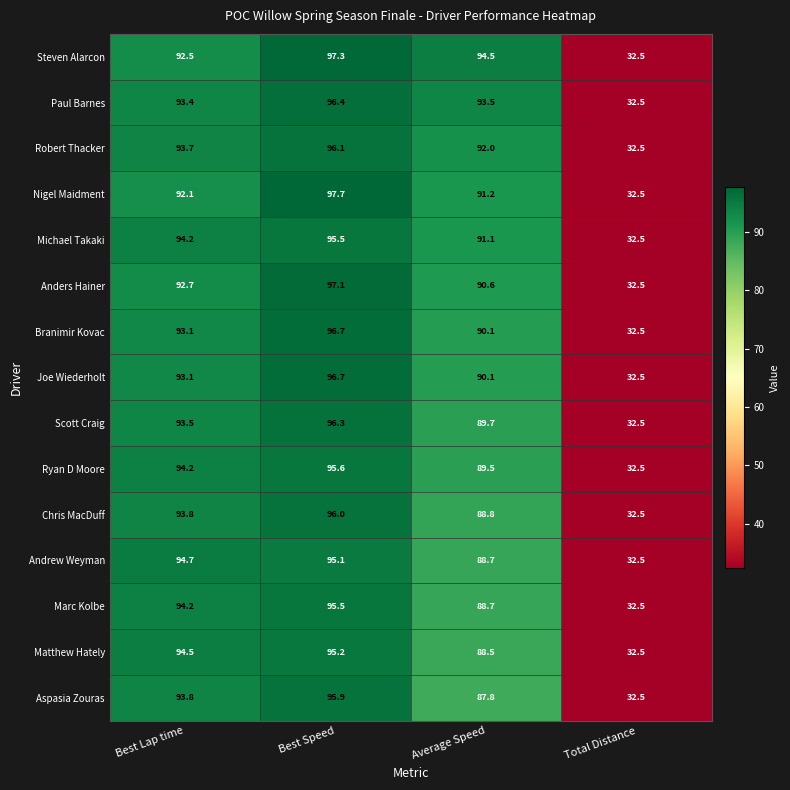

What is the difference between the maximum and minimum values in the Matthew Hately series?

62.7